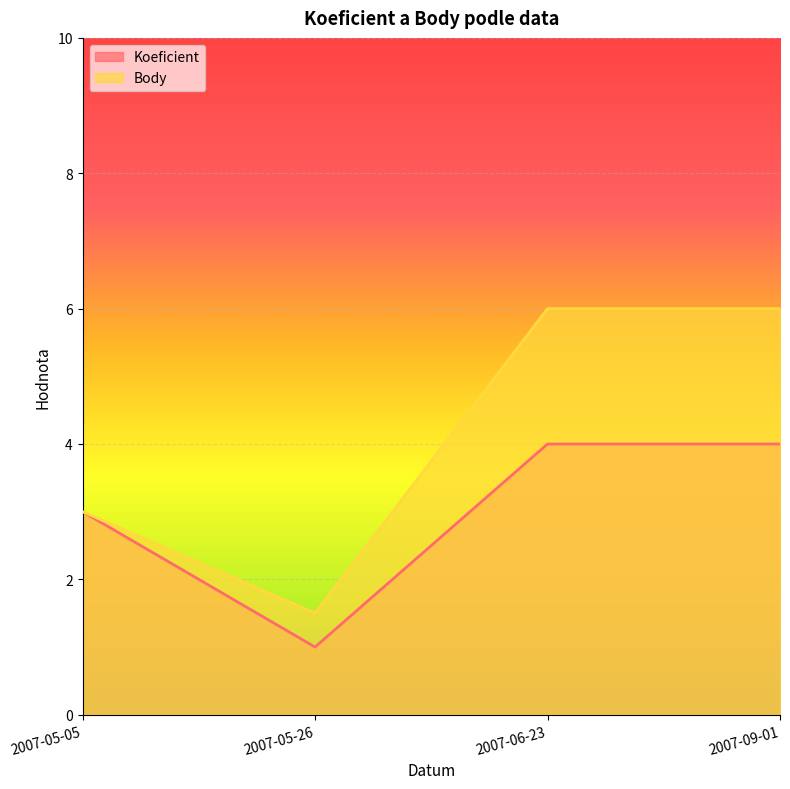

Rank the series by their maximum value, from highest to lowest.

Body, Koeficient